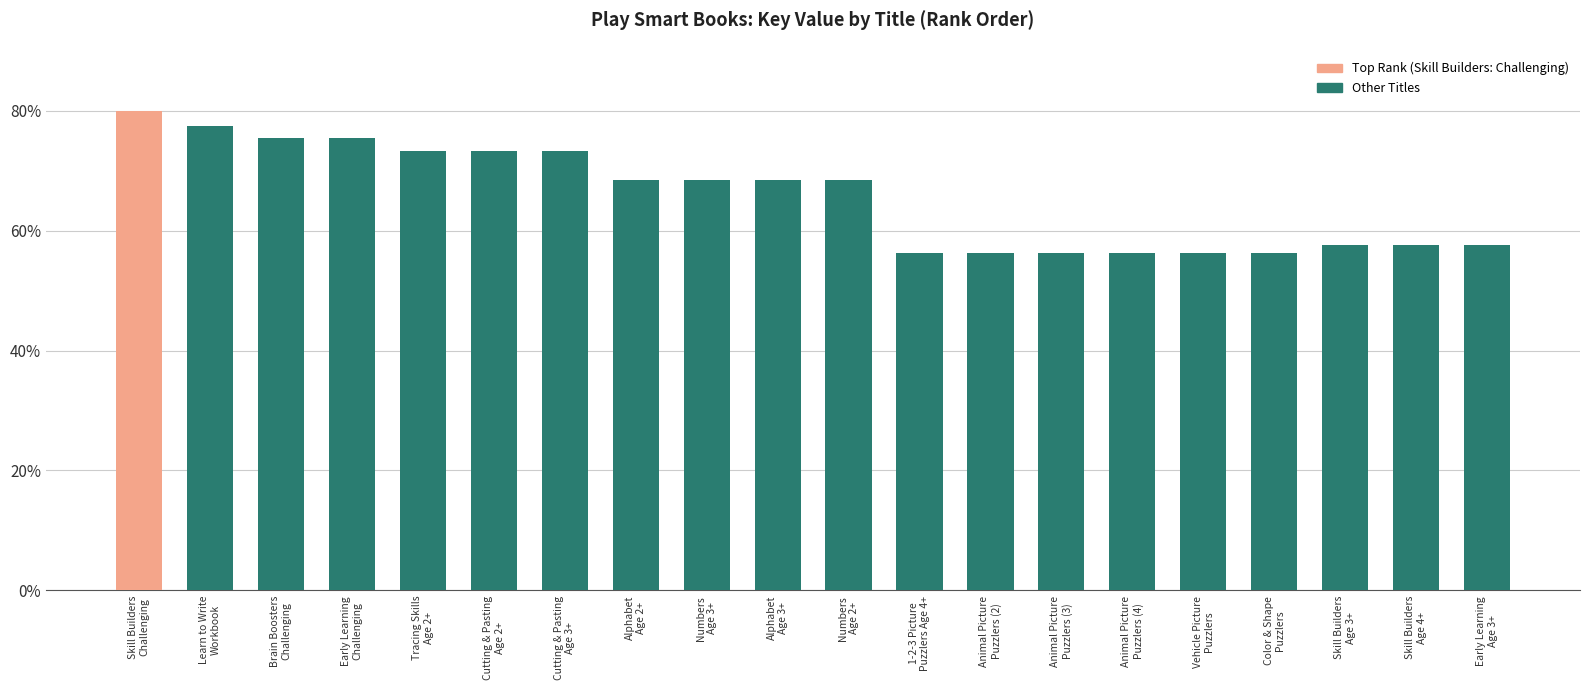

What is the label of the 2nd bar from the left?

Learn to Write
Workbook